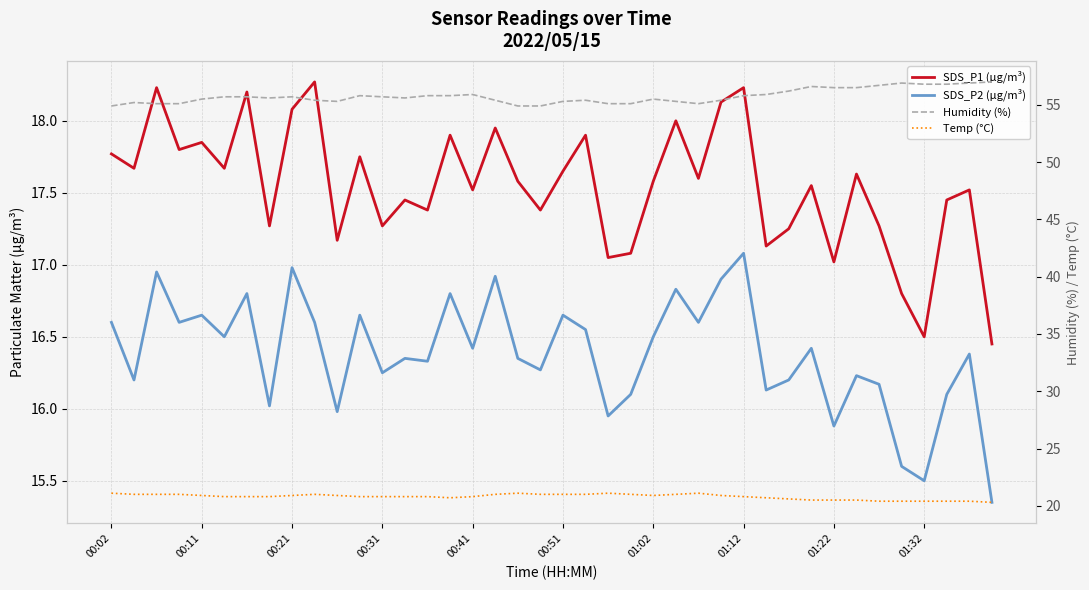

Read the Humidity (%) value at 31.

56.6